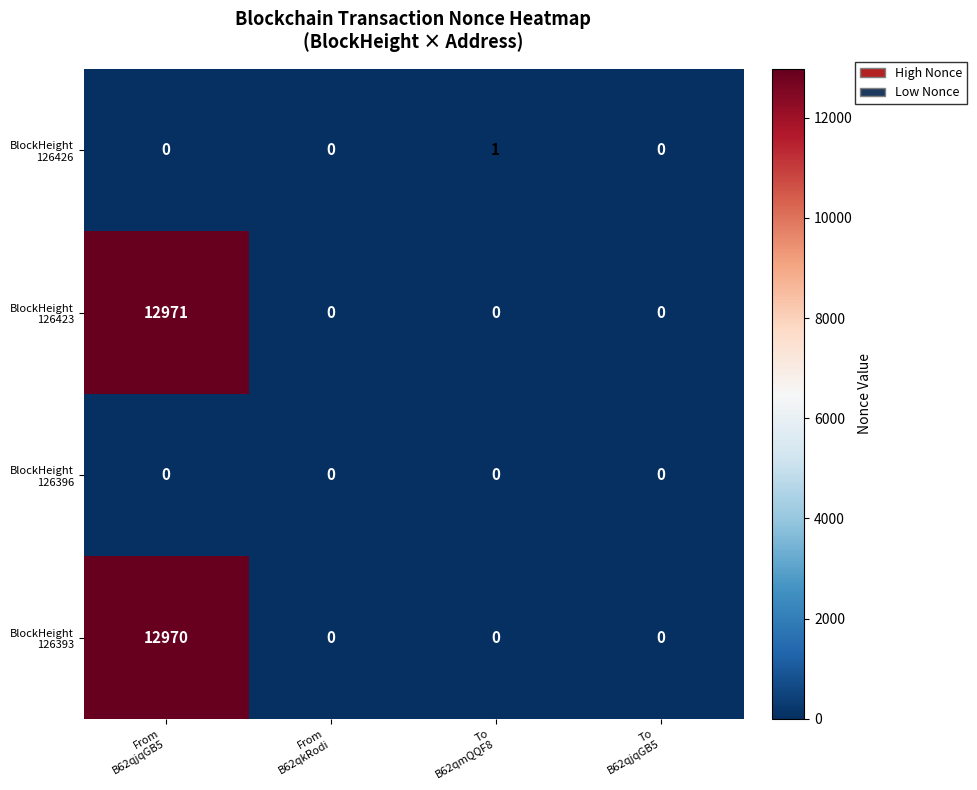

What is the maximum value shown in the chart?

12971